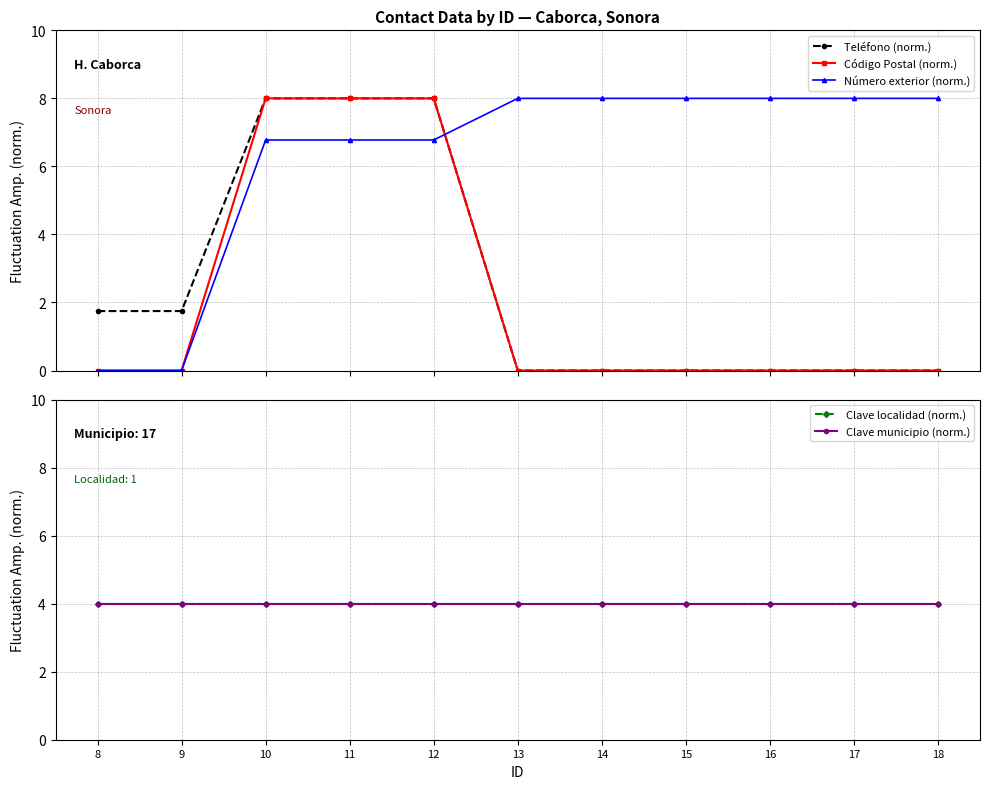

What is the highest value of the Clave municipio (norm.) series?

4.0